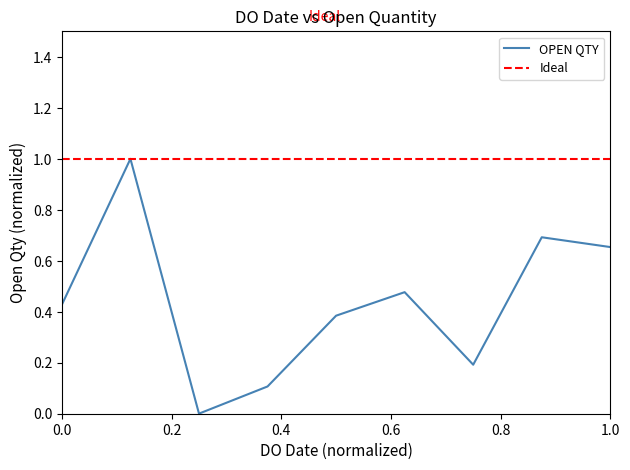

What is the highest value of the OPEN QTY series?

1.0